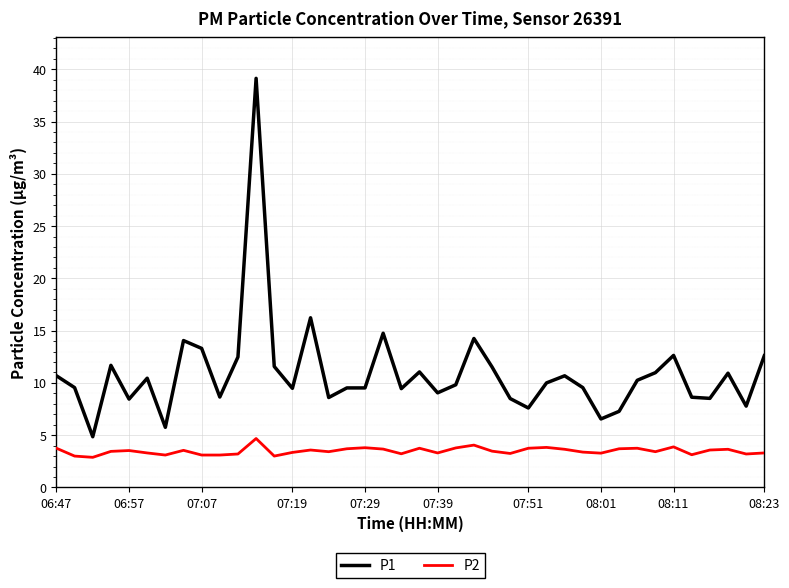

True or false: P1 and P2 intersect in this chart.

False